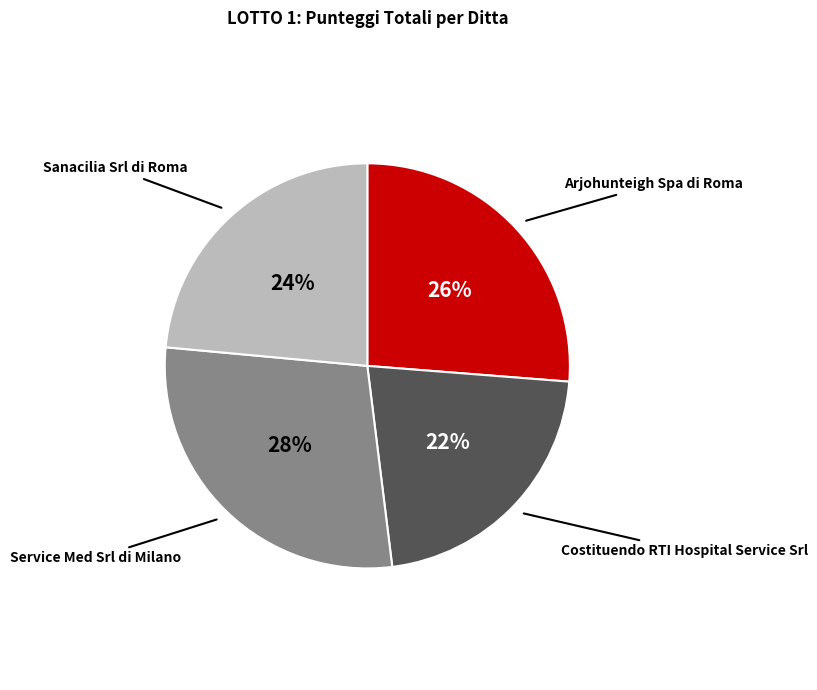

Is there any slice that represents more than half of the pie?

No